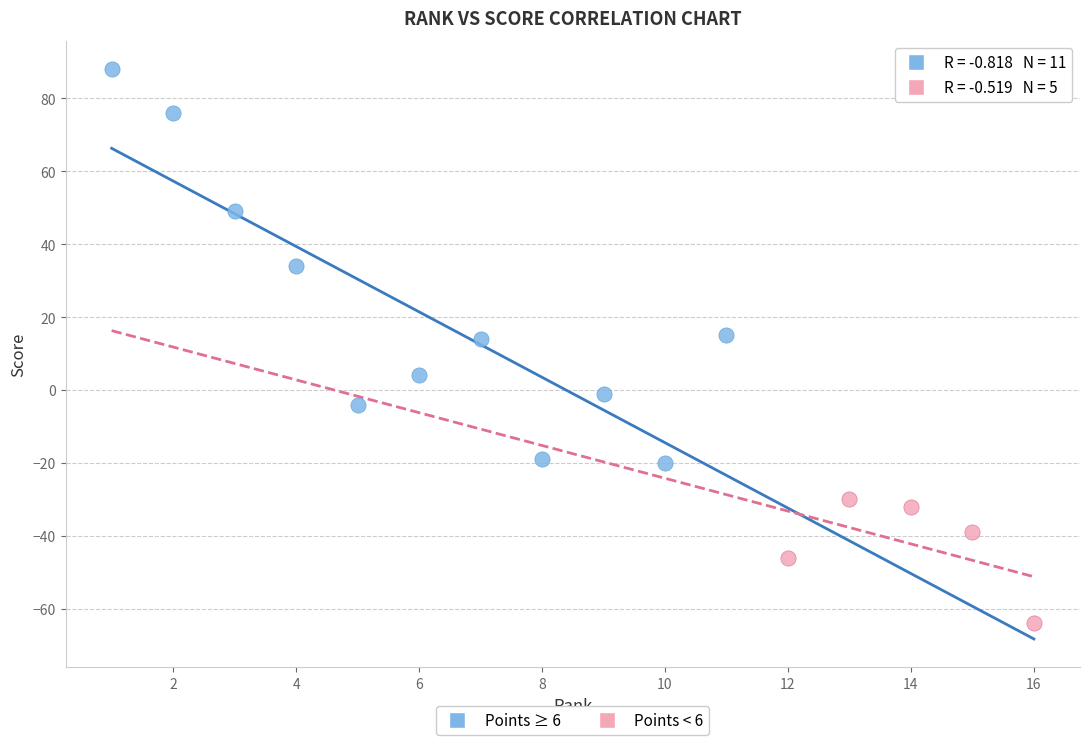

Which series reaches the maximum Y coordinate?

Points ≥ 6